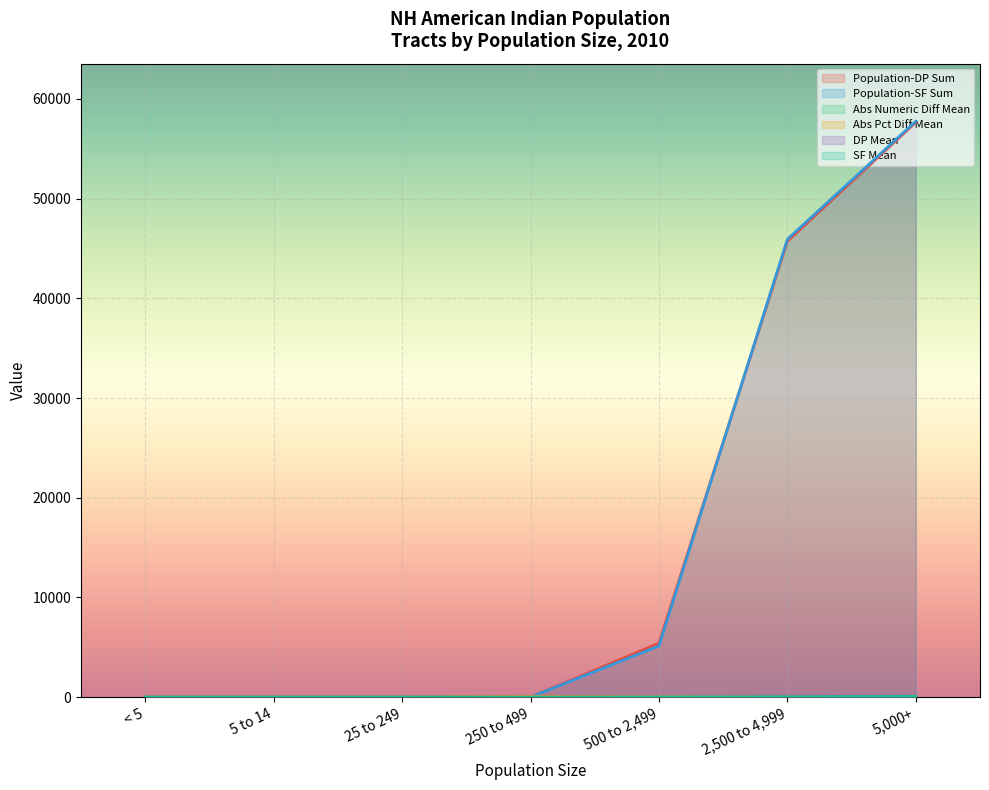

At which category does DP Mean reach its first local valley?

250 to 499